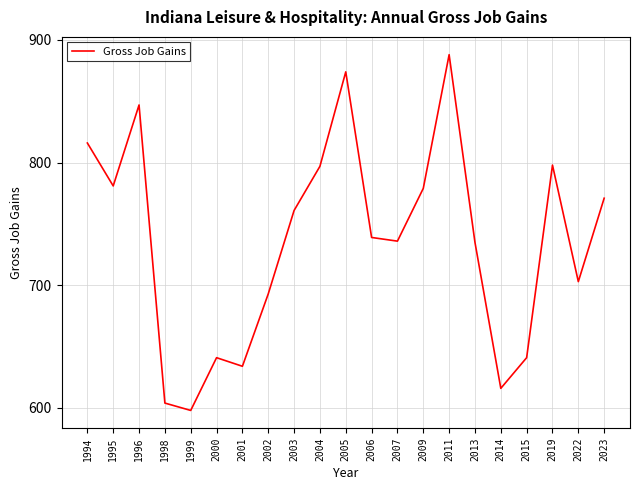

Approximately how many times larger is the value at 1995 compared to 2009?

1.0